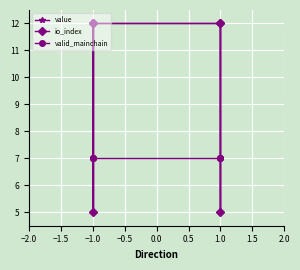

Reading left to right, transcribe all the data shown in this chart.

value: 12.0	5.0	12.0	12.0	5.0	12.0
io_index: 12.0	5.0	12.0	12.0	5.0	12.0
valid_mainchain: 7.0	7.0	7.0	7.0	7.0	7.0